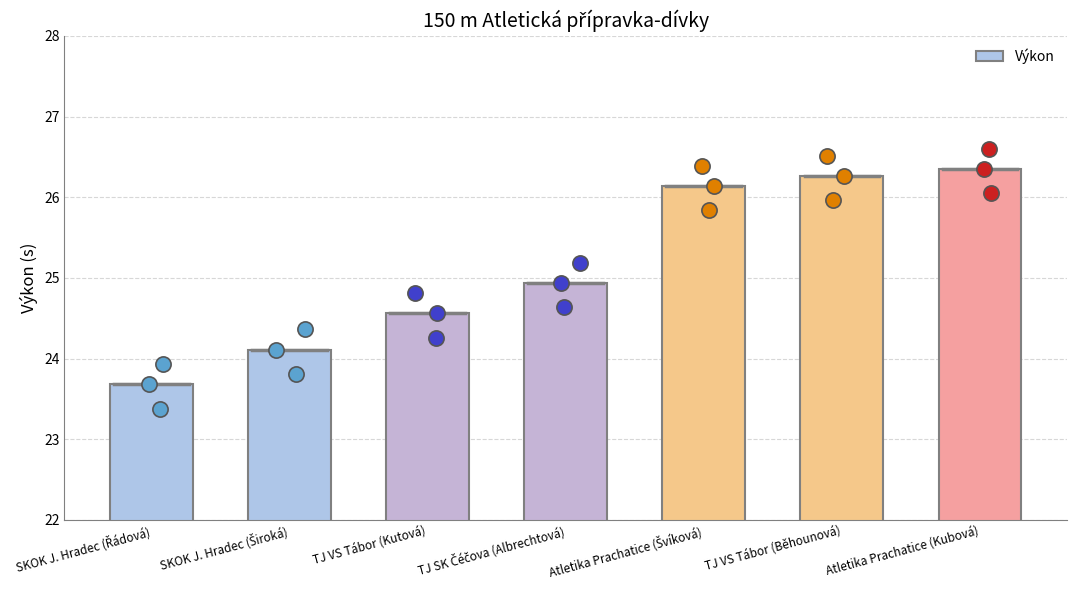

Approximately how many times larger is the value at Atletika Prachatice (Švíková) compared to SKOK J. Hradec (Řádová)?

1.1